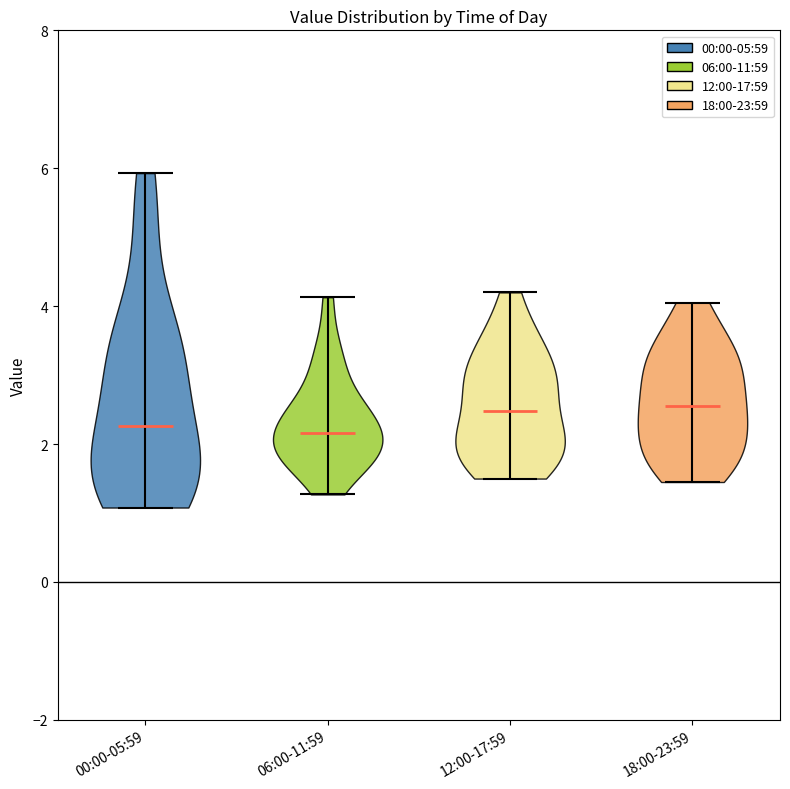

Where does the median line of the violin for 00:00-05:59 sit on the y-axis? The values are not printed on the chart, so give them approximately, as read against the axis.

2.2